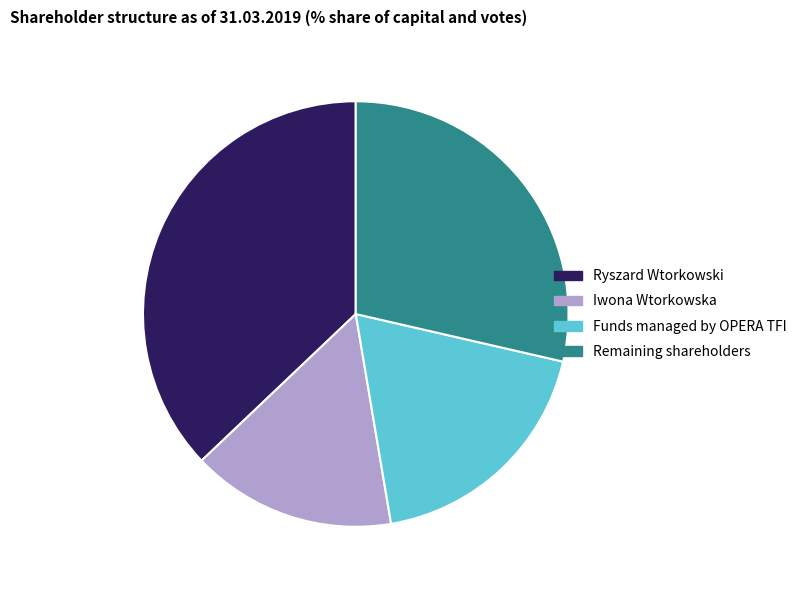

Does any single category account for the majority?

No